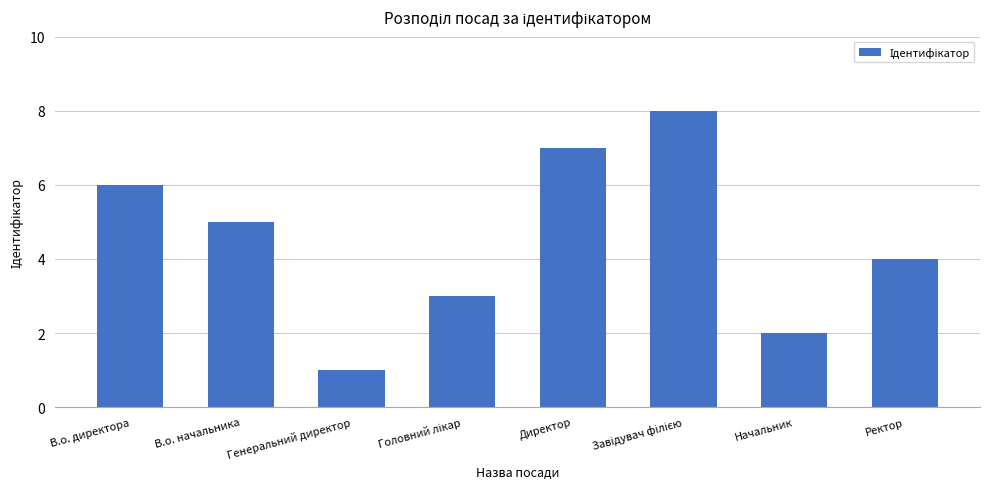

What is the approximate value at Ректор?

4